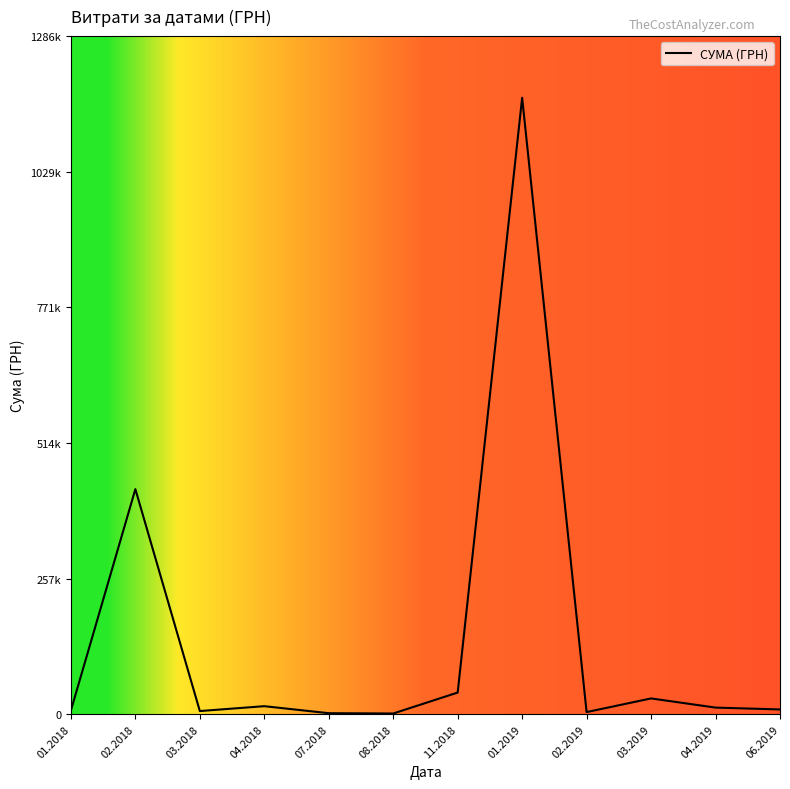

Reading left to right, transcribe all the data shown in this chart.

01.2018=7053.8	02.2018=427015.6	03.2018=5948.9	04.2018=15185.6	07.2018=1886.9	08.2018=1320.0	11.2018=41049.1	01.2019=1169681.1	02.2019=3991.8	03.2019=29901.6	04.2019=12507.1	06.2019=9000.0